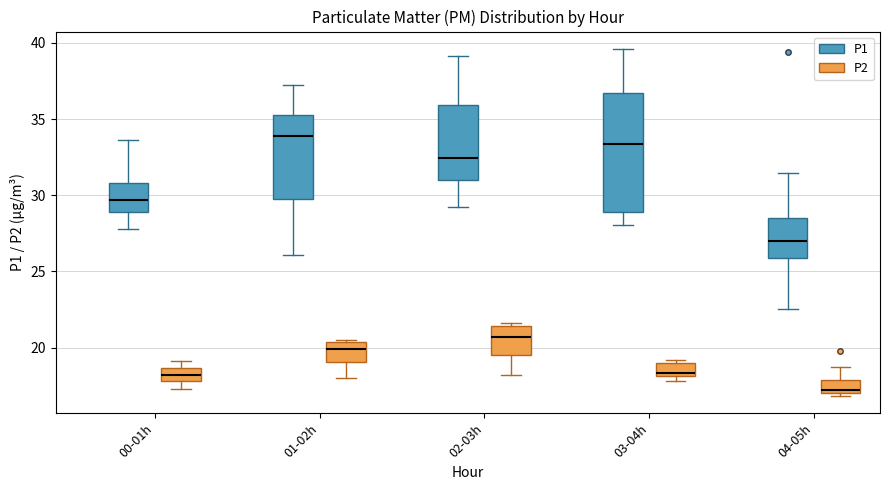

Comparing the boxes themselves (not the whiskers), which one is the tallest?

03-04h (P1)